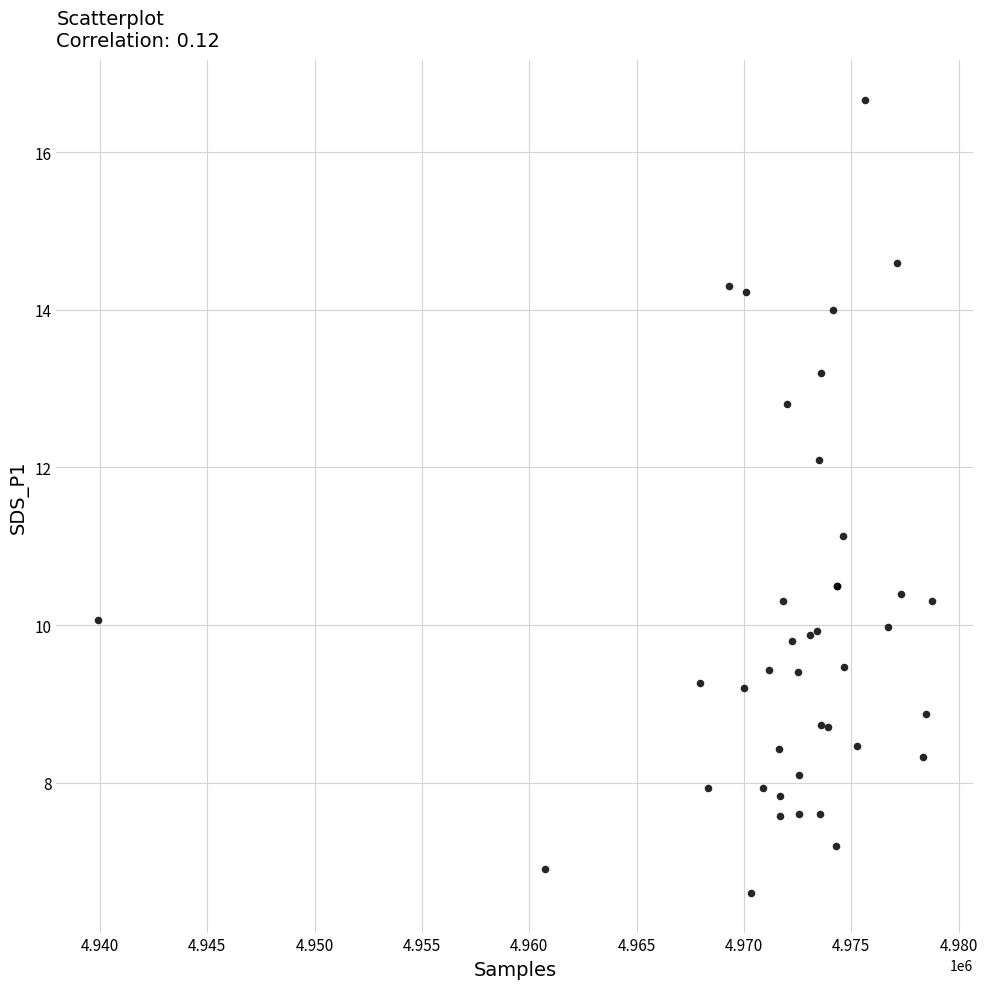

What Y value in the scatter plot is closest to 11?

11.1